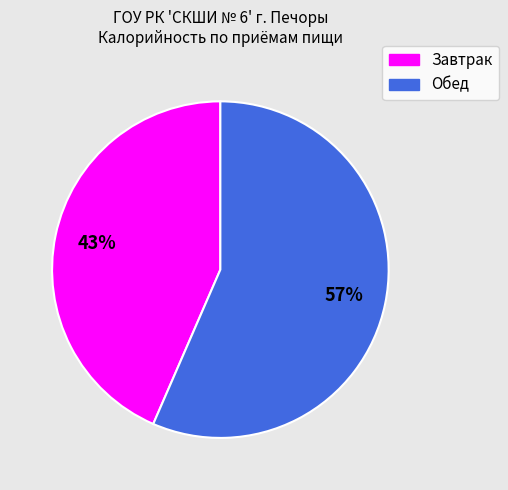

The Завтрак slice represents 53% of the pie. True or false?

False